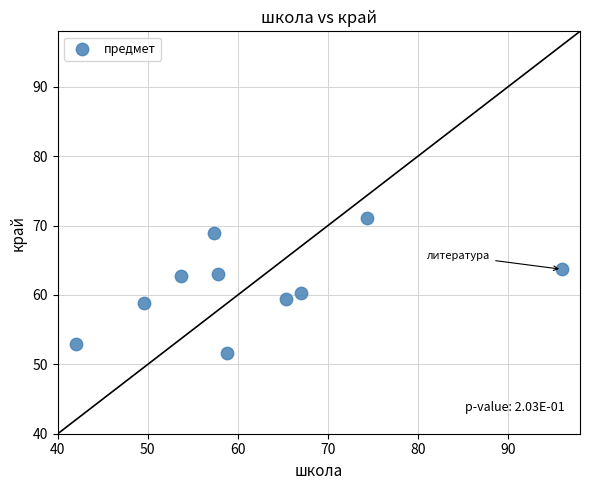

What Y value in the scatter plot is closest to 61?

60.3